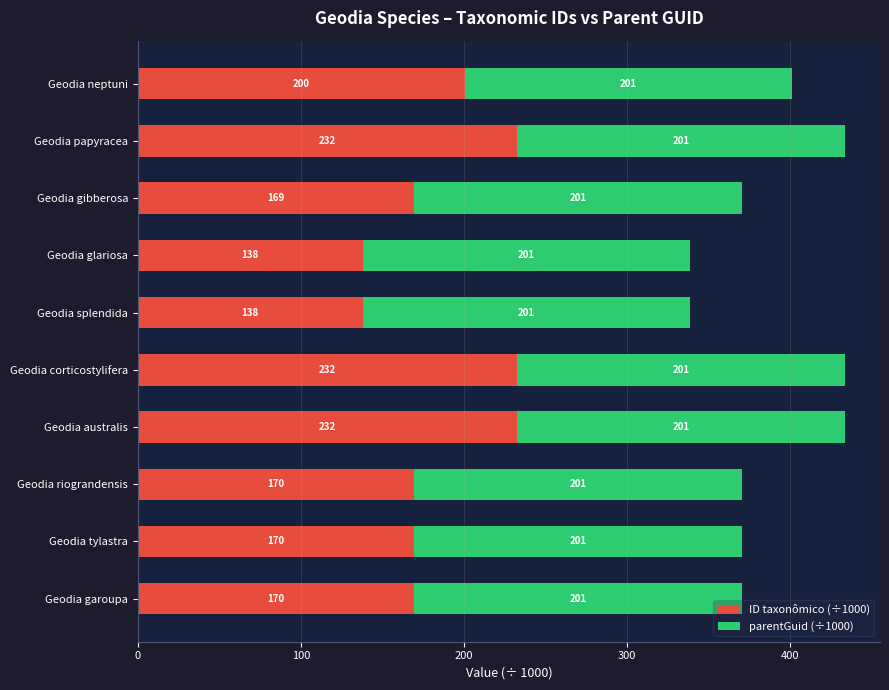

What is the lowest value of the ID taxonômico (÷1000) series?

137.8